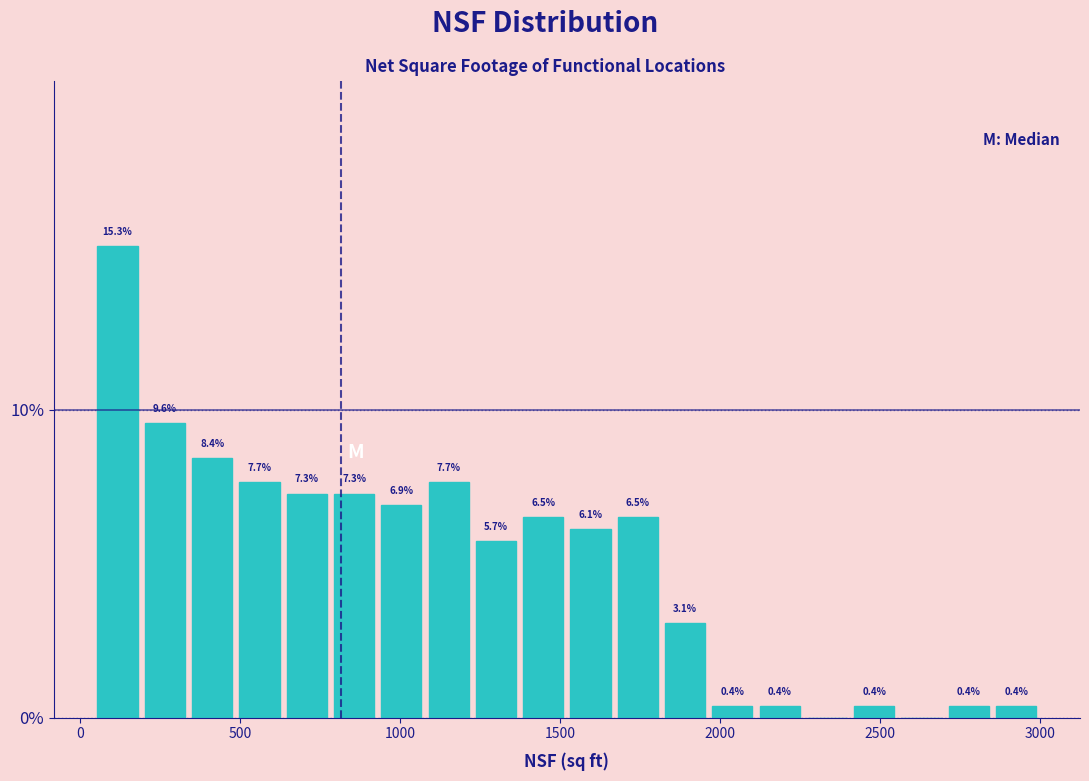

Around what value on the x-axis is the tallest bar? Give the approximate position of its centre, as read against the axis.

100